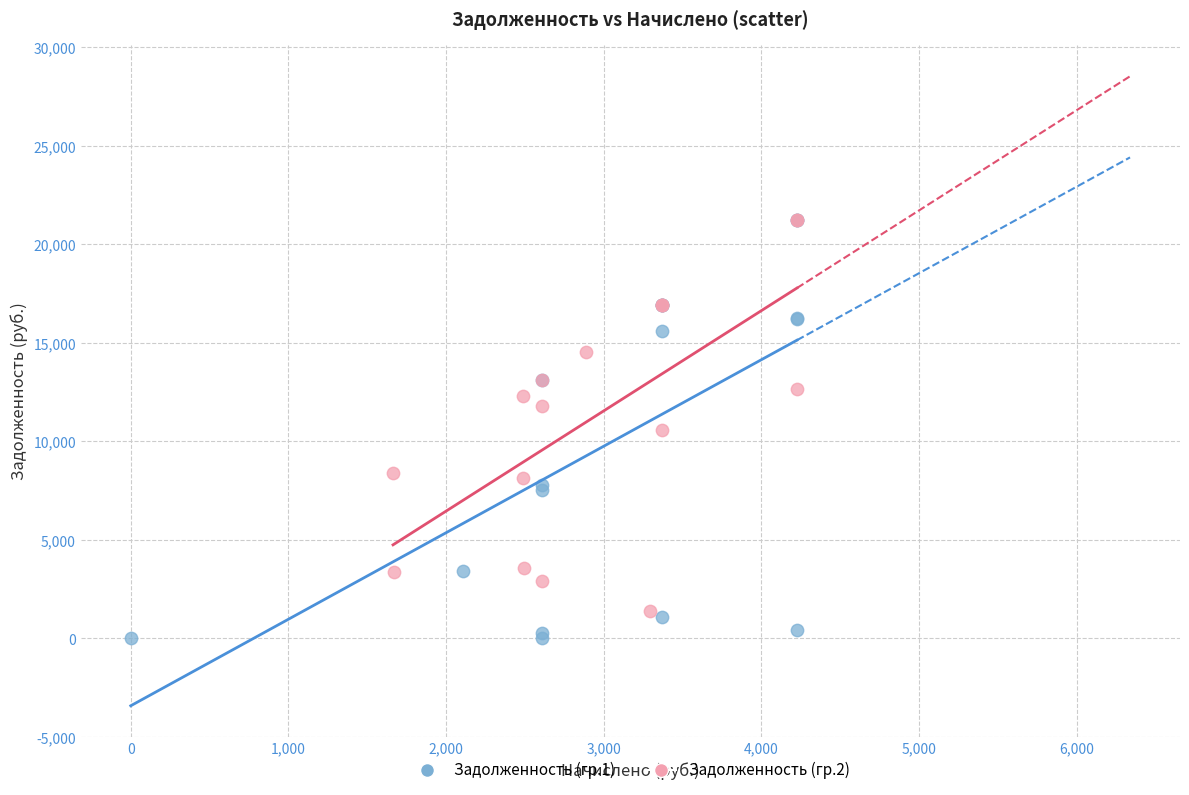

Which series reaches the minimum Y coordinate?

Задолженность (гр.1)